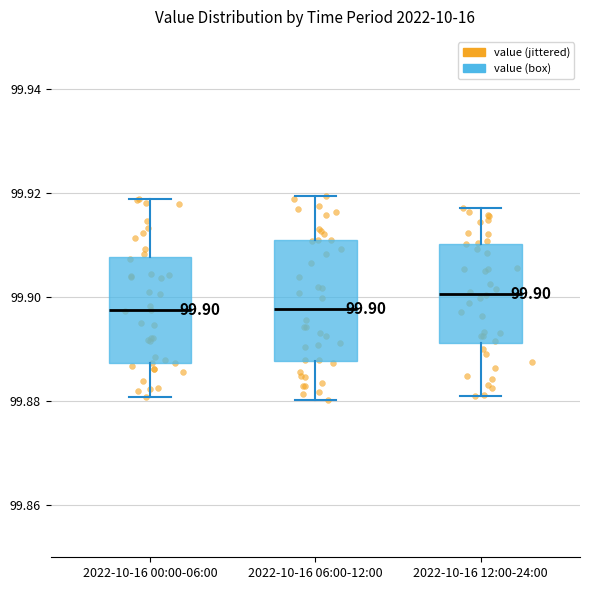

Comparing the boxes themselves (not the whiskers), which one is the tallest?

2022-10-16 06:00-12:00